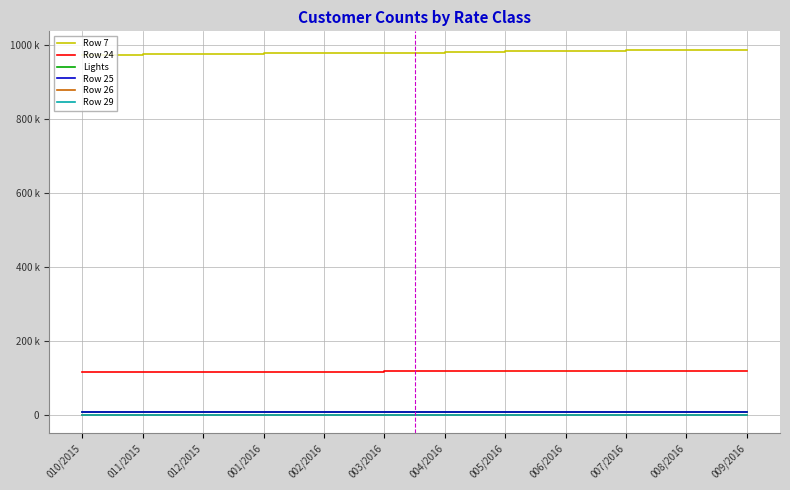

True or false: Row 26 and Row 7 intersect in this chart.

False